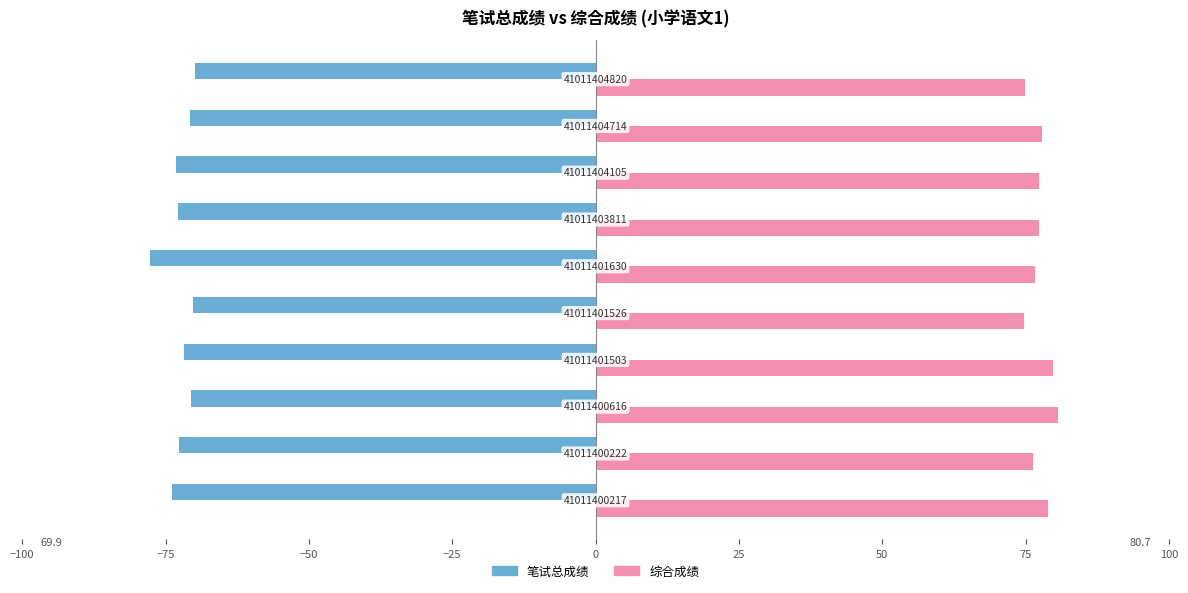

How many groups of bars are there?

10